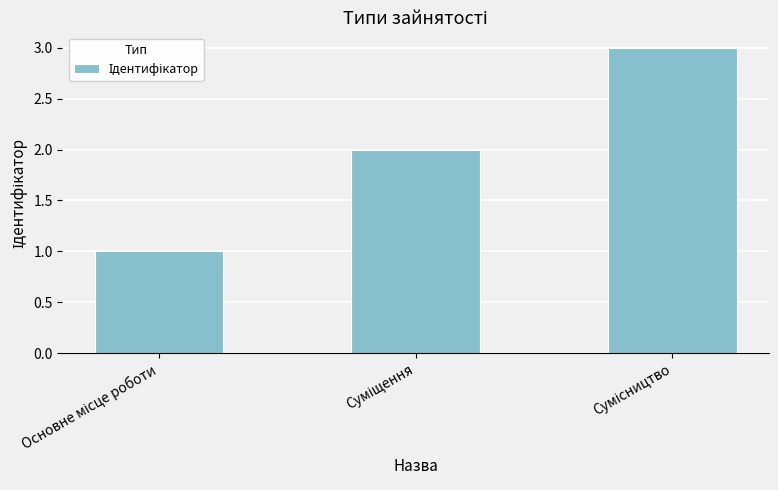

How many values are between 1 and 3?

3